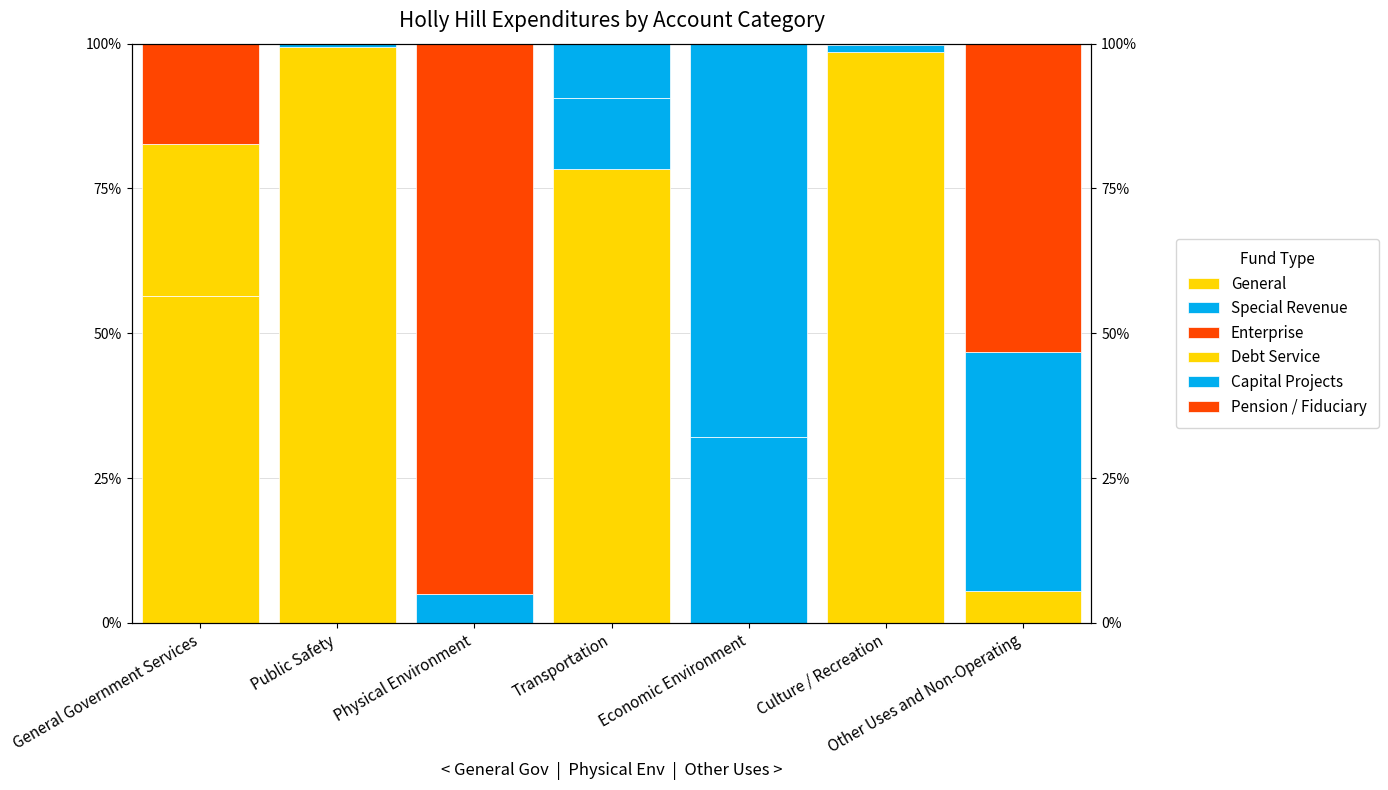

At which category is the sum across all series the highest?

General Government Services